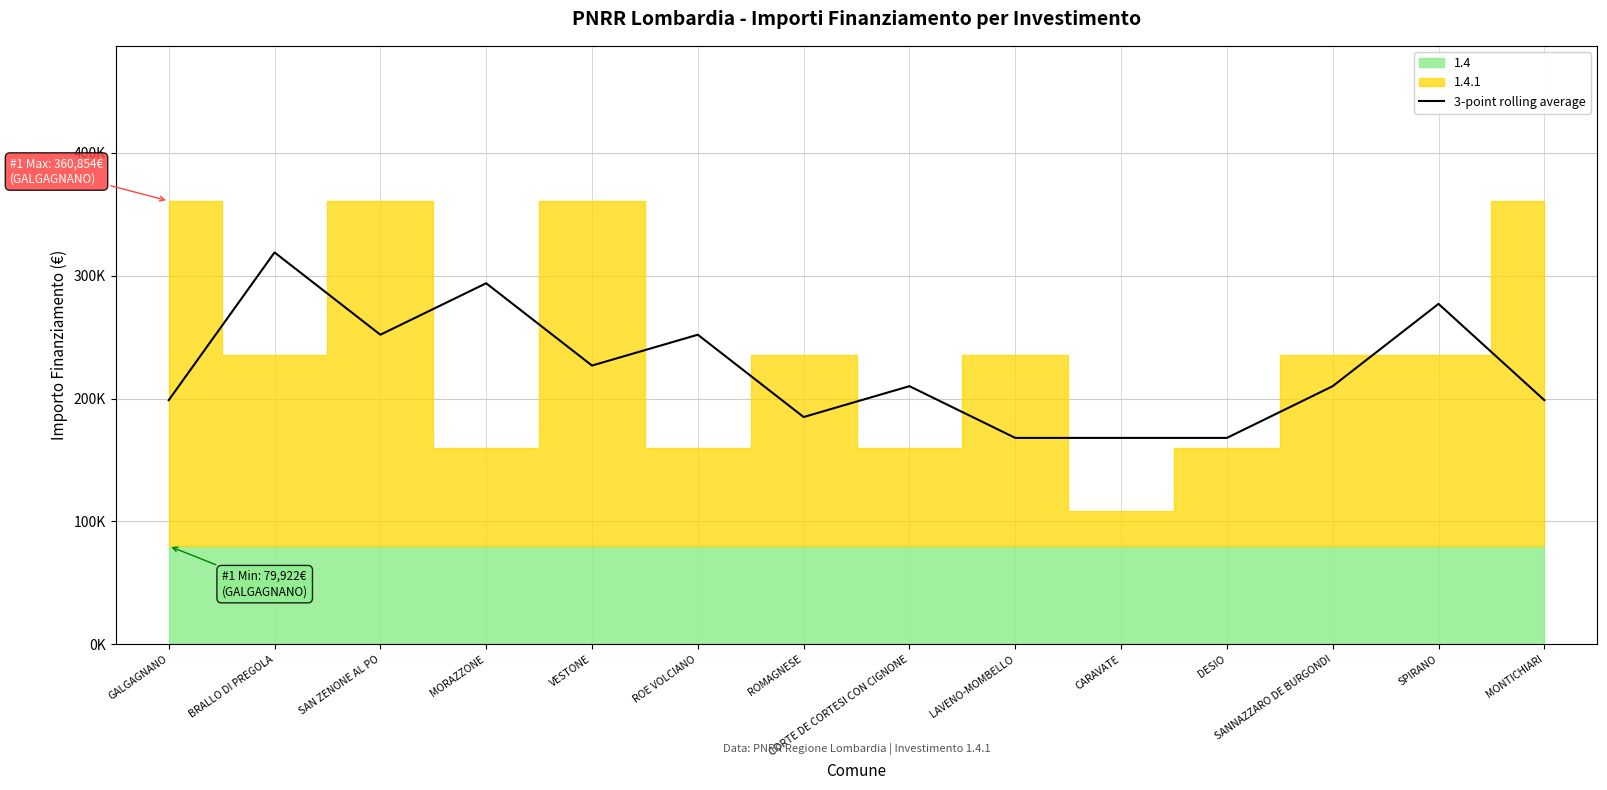

Between SANNAZZARO DE BURGONDI and ROE VOLCIANO, which is larger?

ROE VOLCIANO